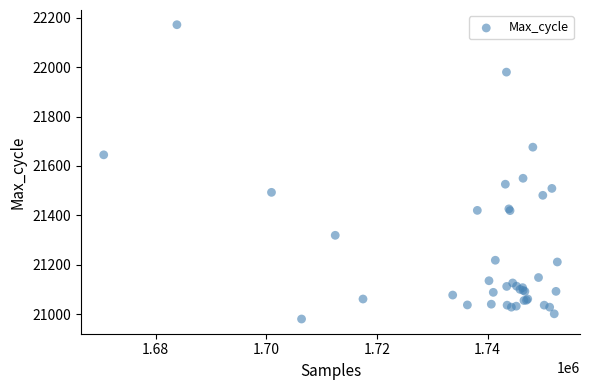

What Y value in the scatter plot is closest to 21576?

21550